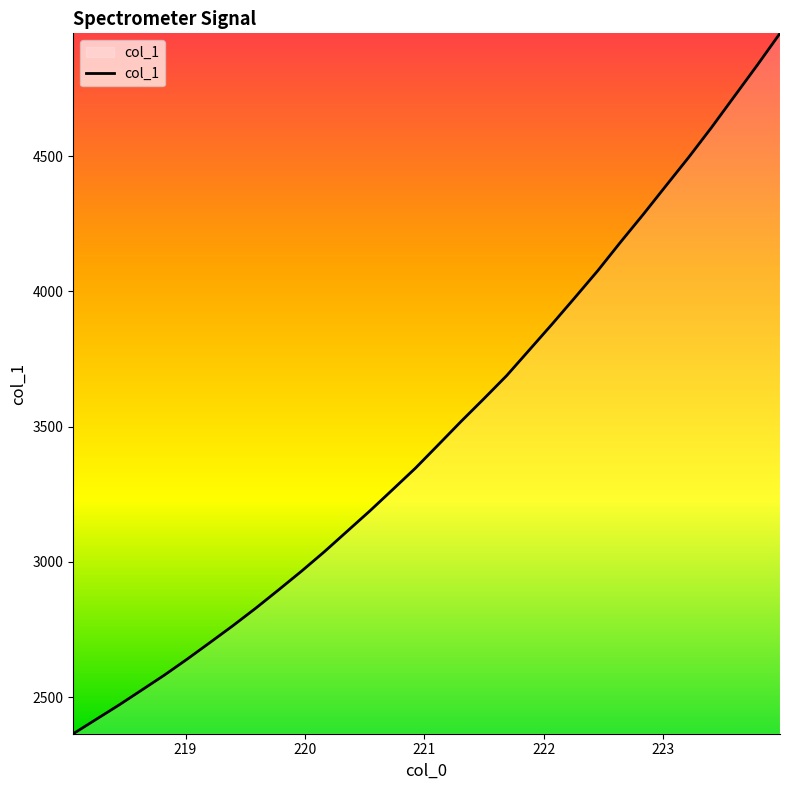

What is the difference between the maximum and minimum values?

2589.8